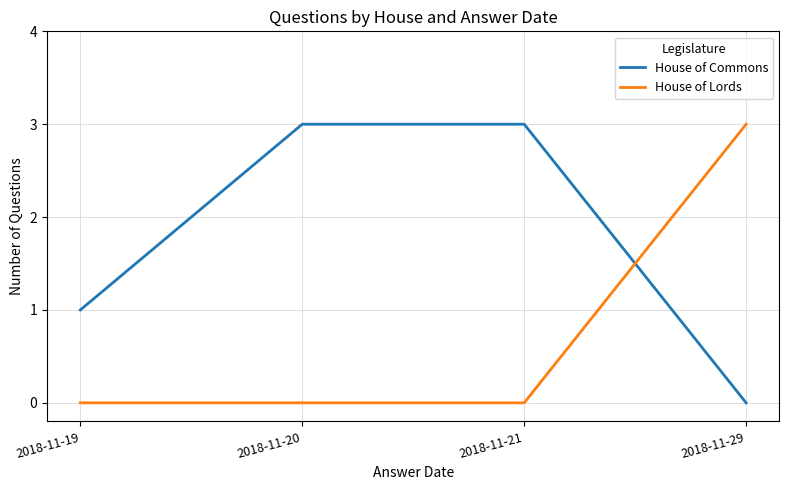

What is the spread (max minus min) of values at 2018-11-20?

3